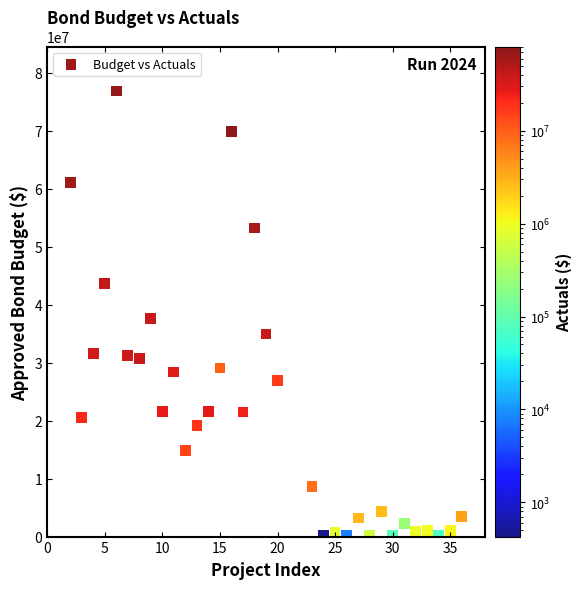

What Y value in the scatter plot is closest to 38484882?

37541000